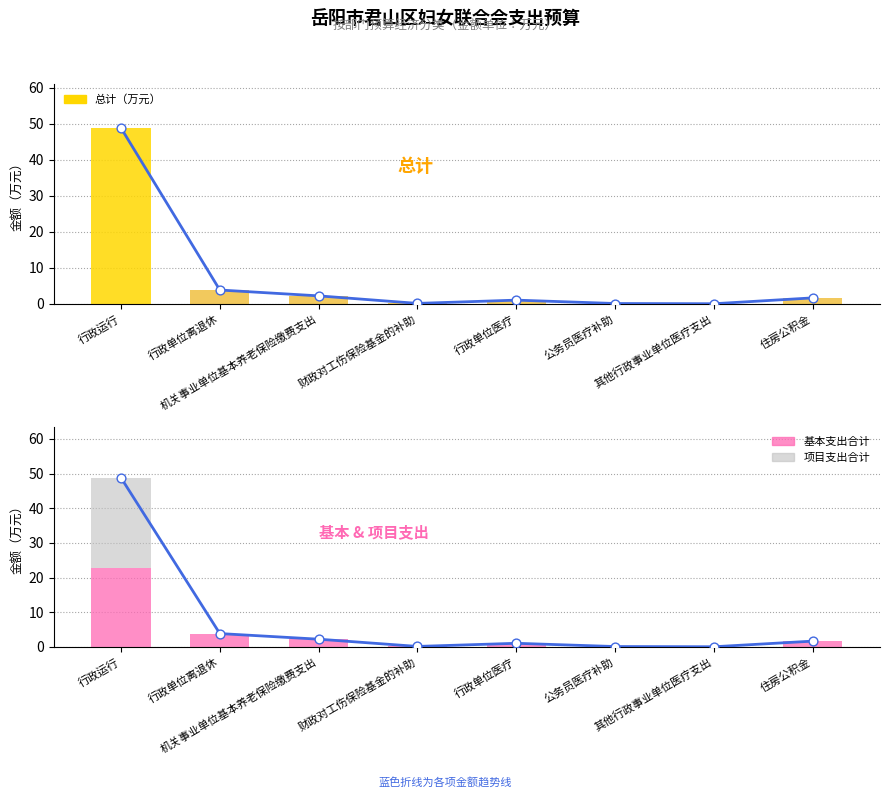

Is the value of 基本支出合计 at 财政对工伤保险基金的补助 greater than the value of 项目支出合计 at 财政对工伤保险基金的补助?

Yes